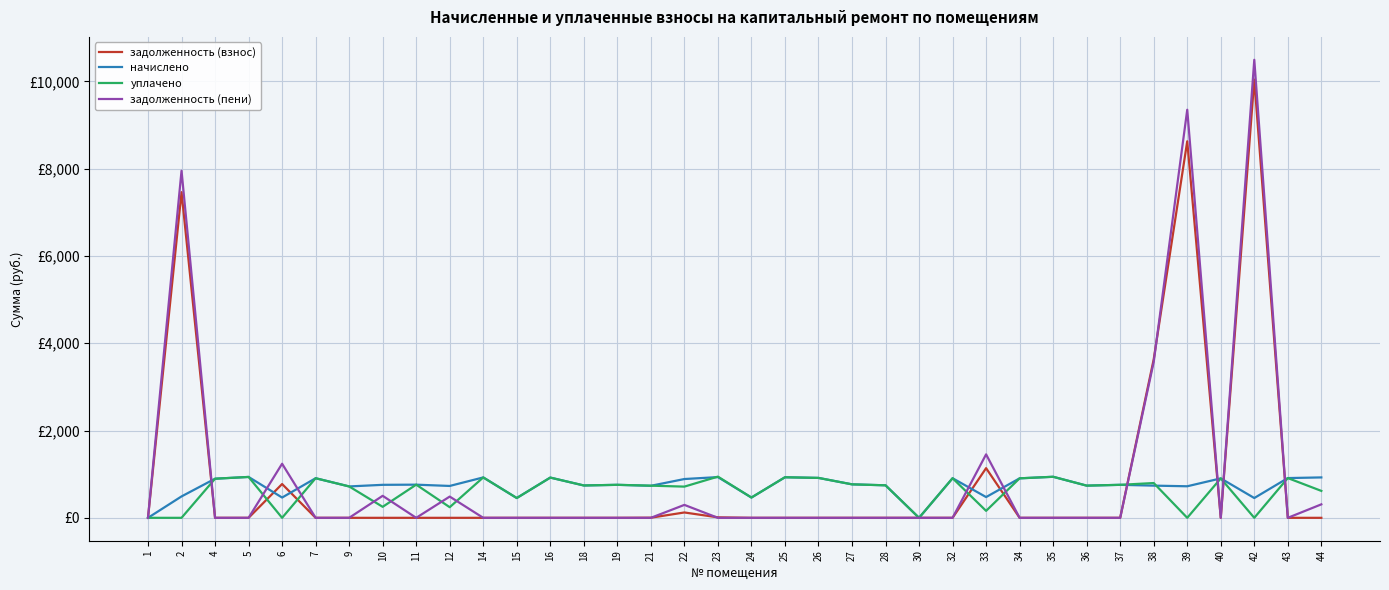

At which label is начислено closest to 470?

6